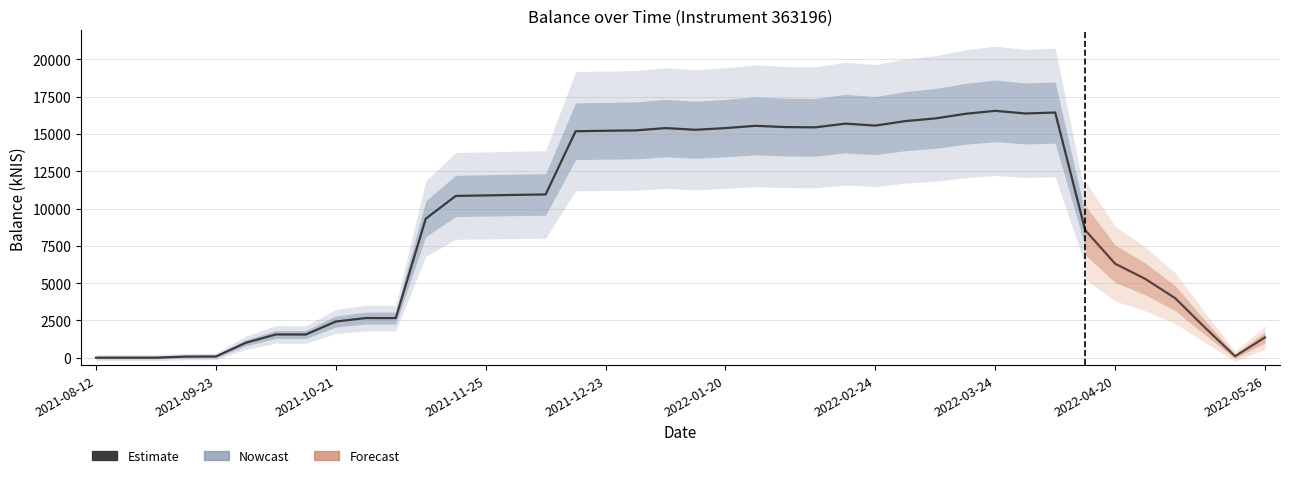

How many data points are above 10880?

20